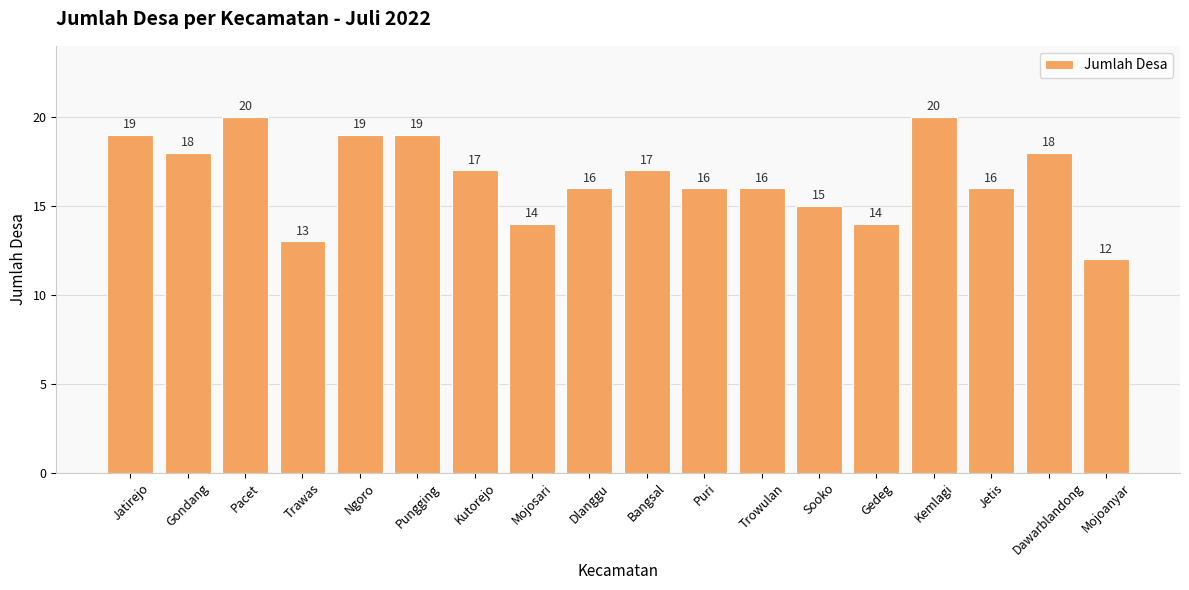

The chart shows a value of 28 at Dlanggu. True or false?

False